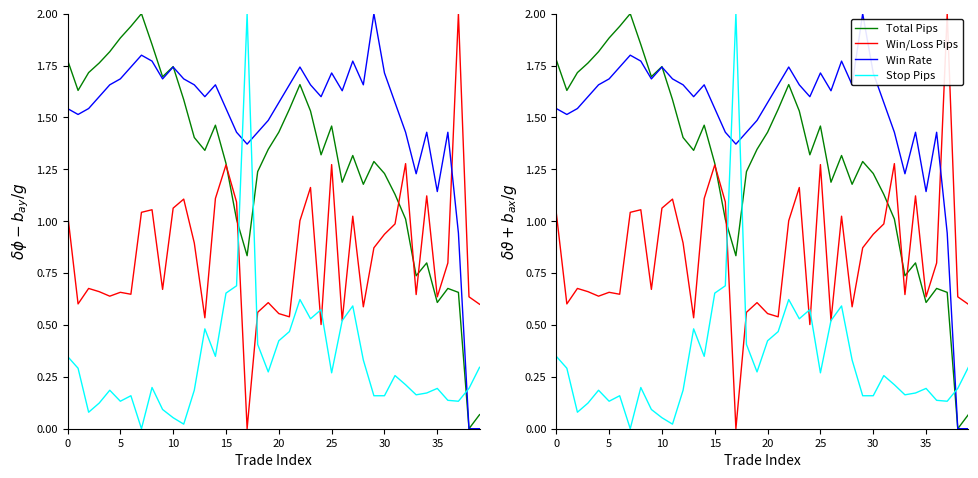

What is the average value of the Stop Pips series?

0.3